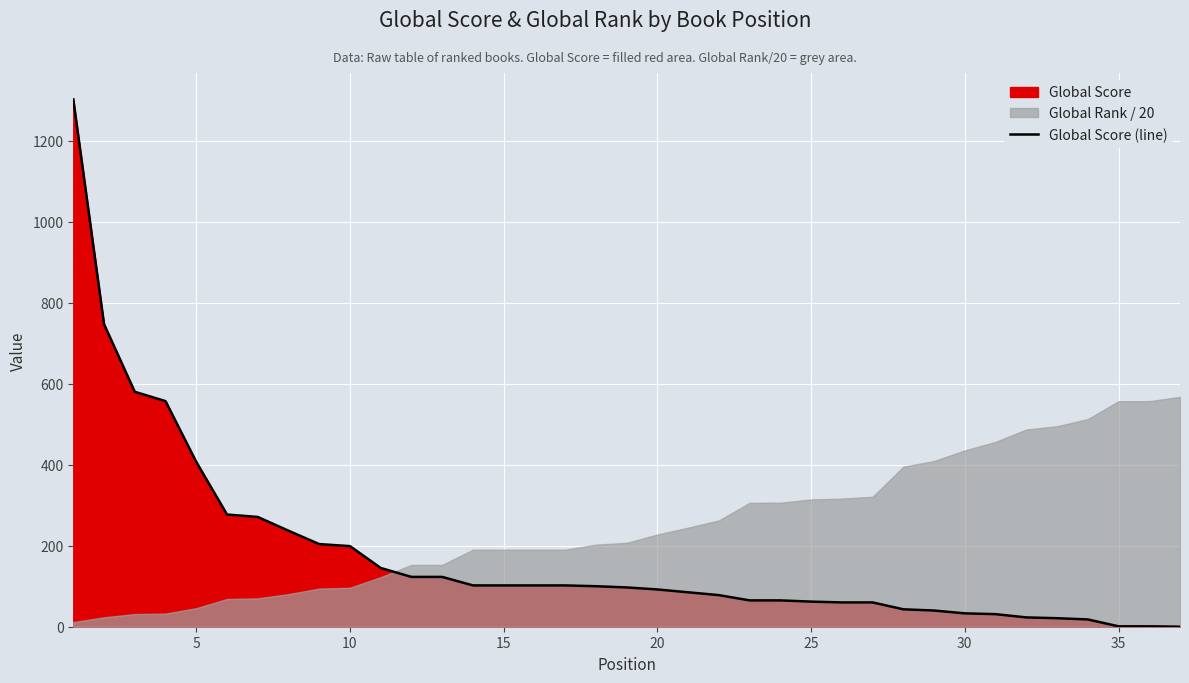

What is the difference between the maximum and minimum values?

1302